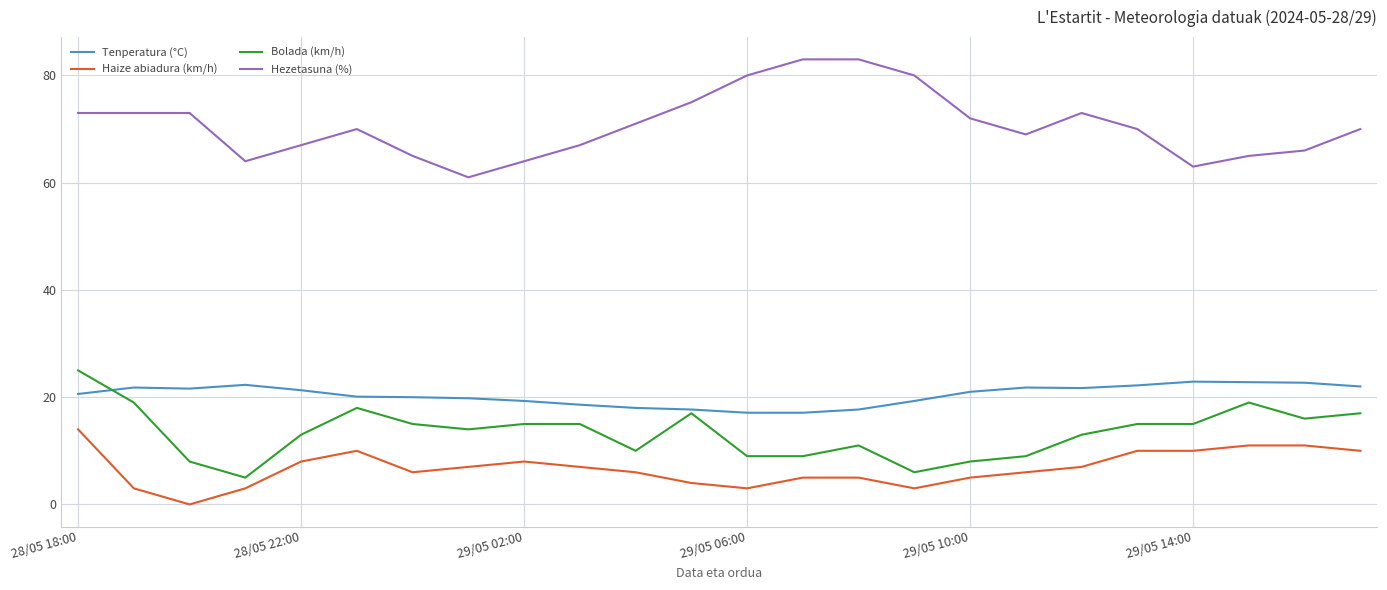

What is the difference between the maximum and minimum values in the Tenperatura (°C) series?

5.8